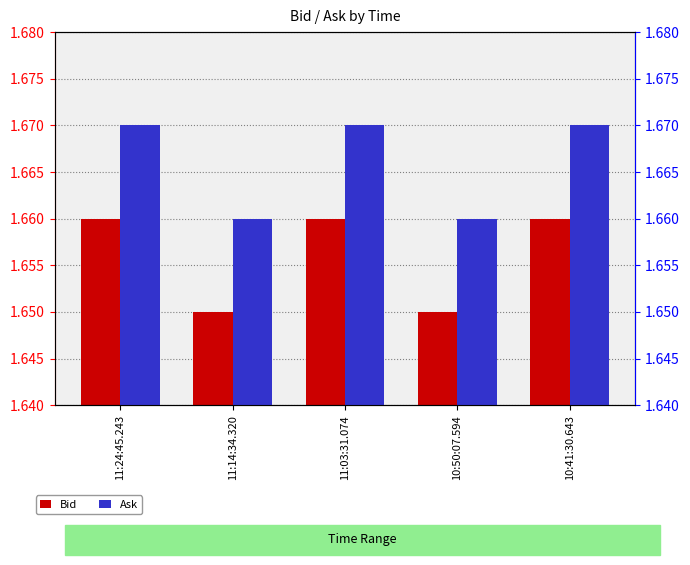

Count the Bid values in the range 1 to 2.

5